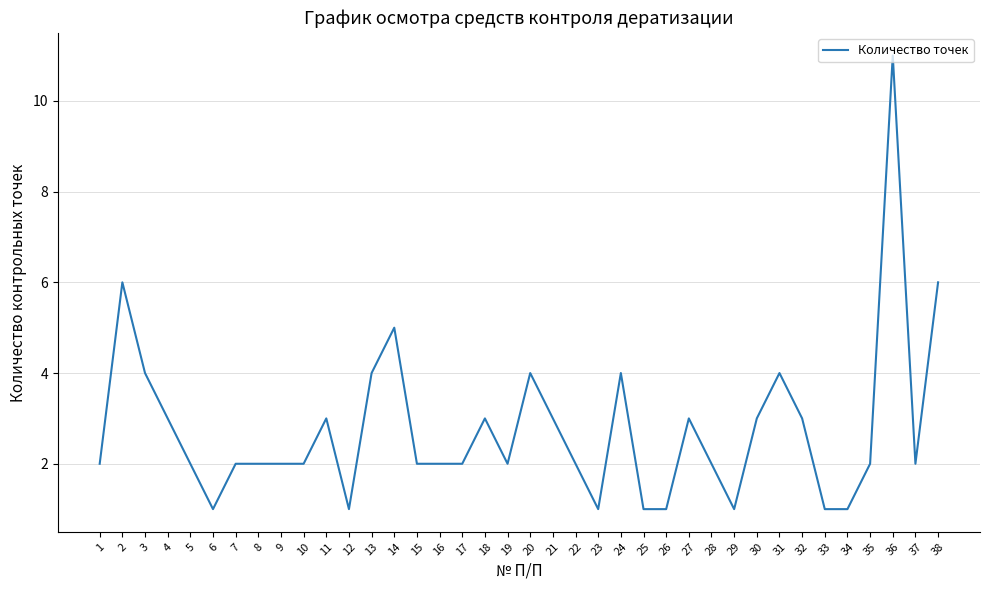

Reading left to right, list all the values displayed in this chart.

1=2	2=6	3=4	4=3	5=2	6=1	7=2	8=2	9=2	10=2	11=3	12=1	13=4	14=5	15=2	16=2	17=2	18=3	19=2	20=4	21=3	22=2	23=1	24=4	25=1	26=1	27=3	28=2	29=1	30=3	31=4	32=3	33=1	34=1	35=2	36=11	37=2	38=6